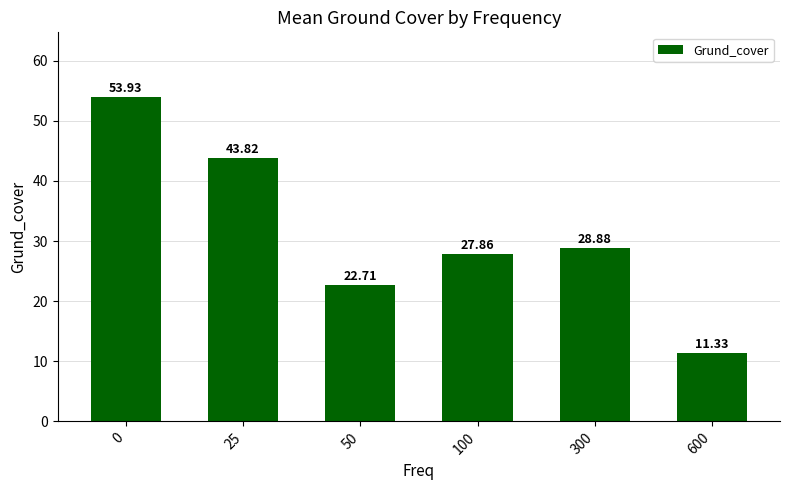

What is the sum of all values?

188.5